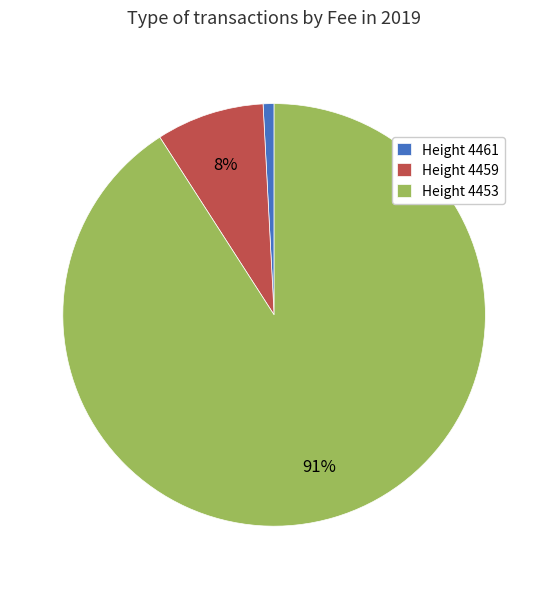

What is the largest slice in the pie chart?

Height 4453